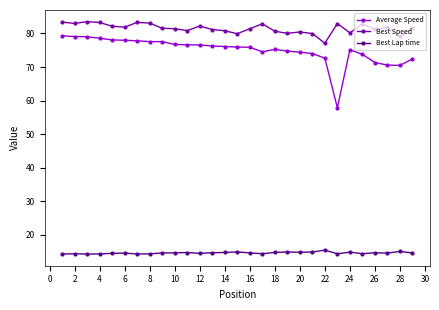

True or false: Average Speed and Best Lap time intersect in this chart.

False